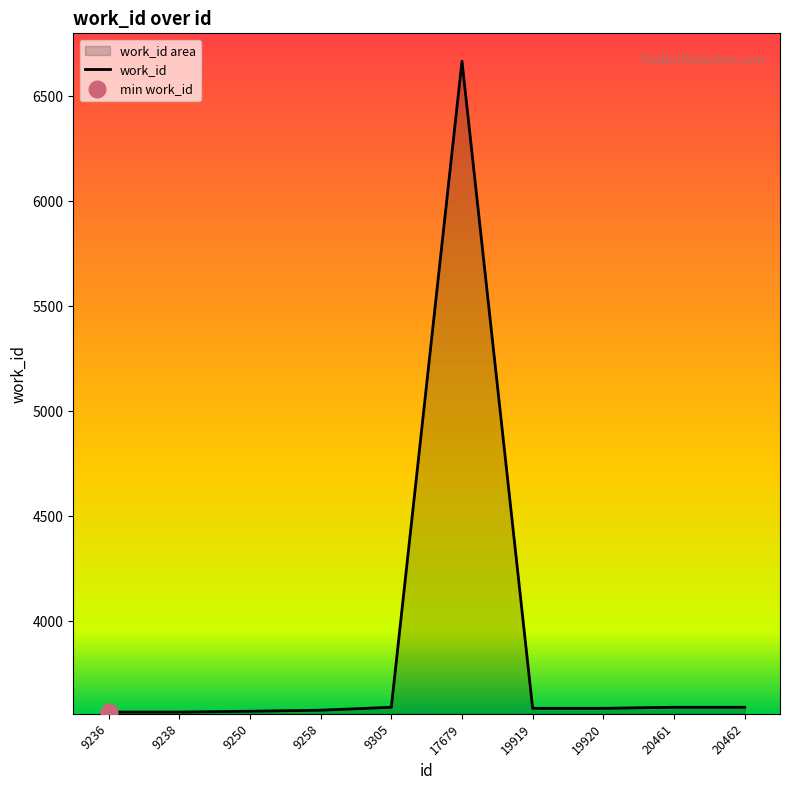

What is the greatest value displayed?

6667